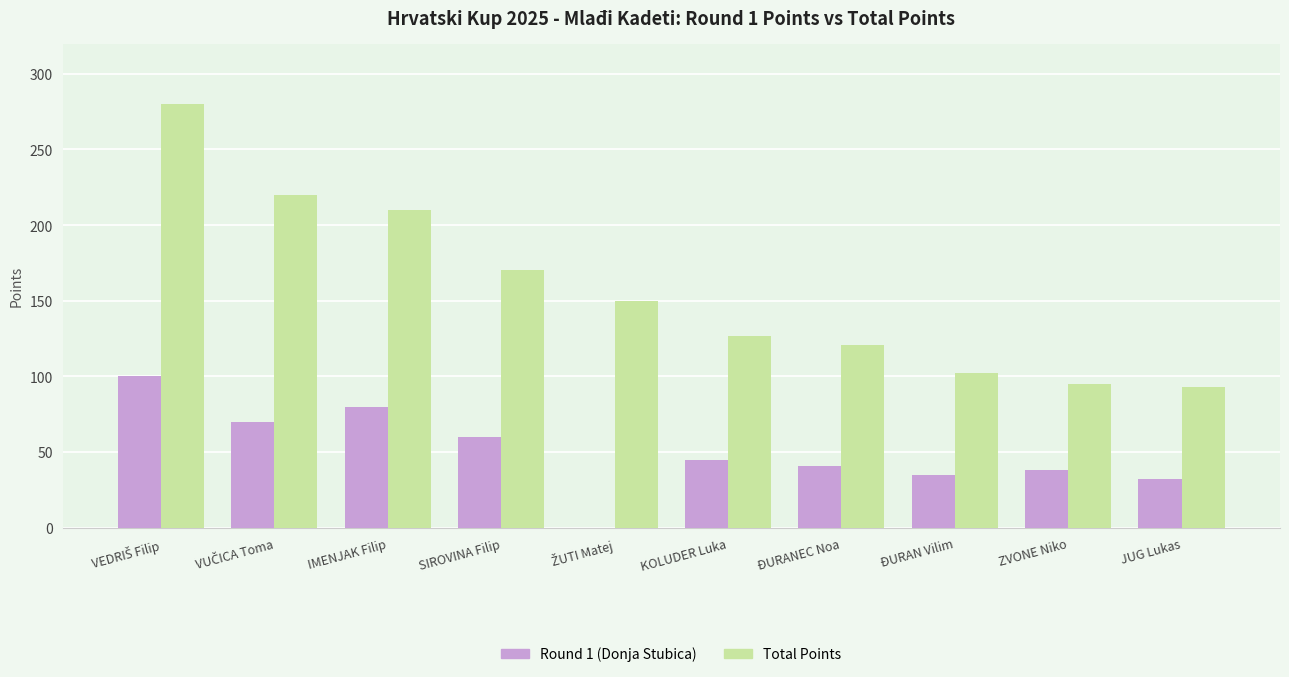

What is the sum of all Total Points values?

1568